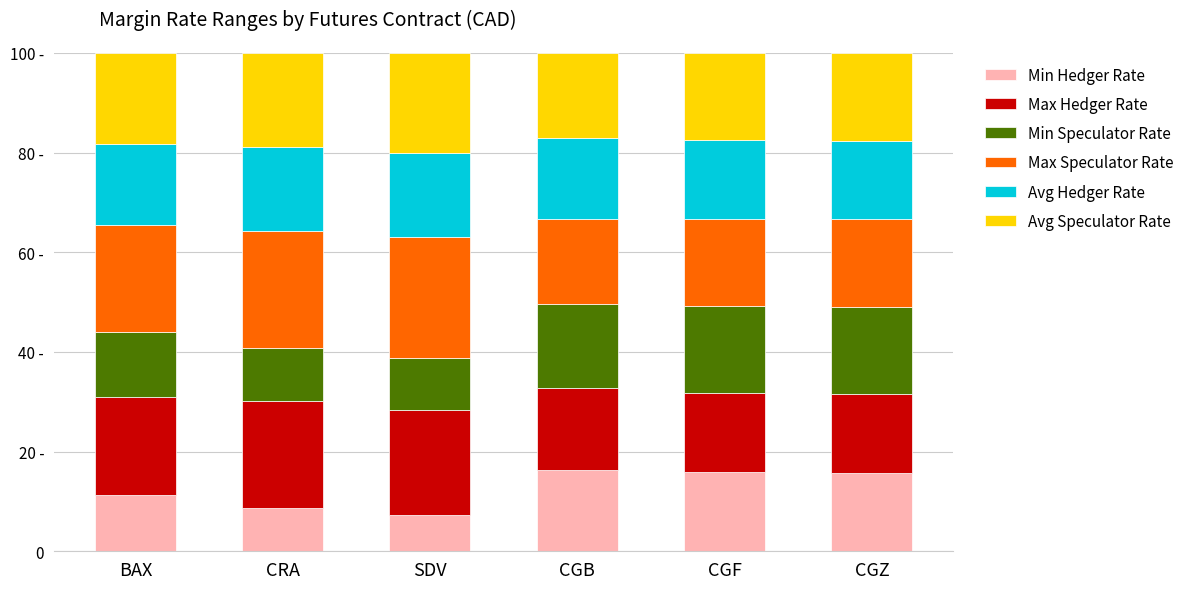

Is it true that Avg Hedger Rate equals 16.9 at CRA?

True